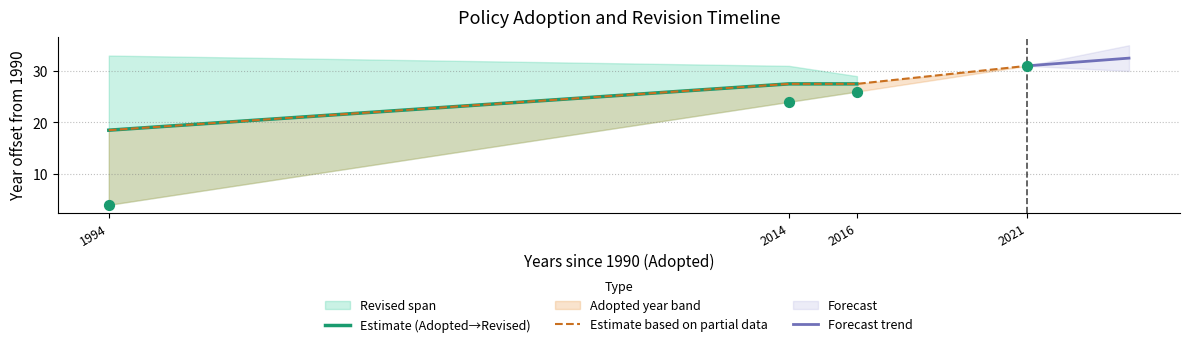

Between 2016 and 2014, which is larger?

2016